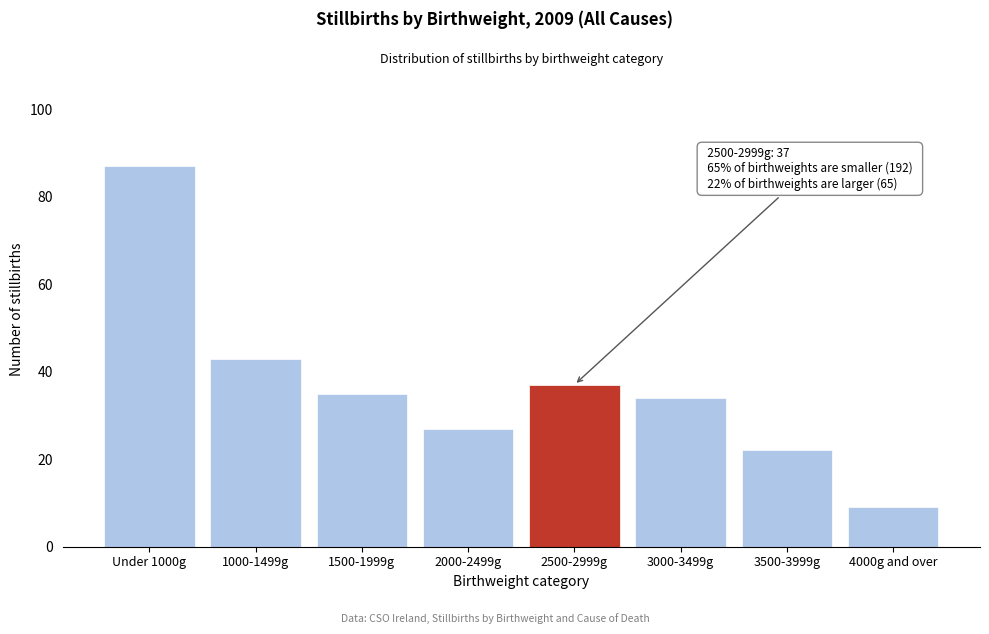

Reading left to right, extract all data points from this chart.

Under 1000g=87	1000-1499g=43	1500-1999g=35	2000-2499g=27	2500-2999g=37	3000-3499g=34	3500-3999g=22	4000g and over=9